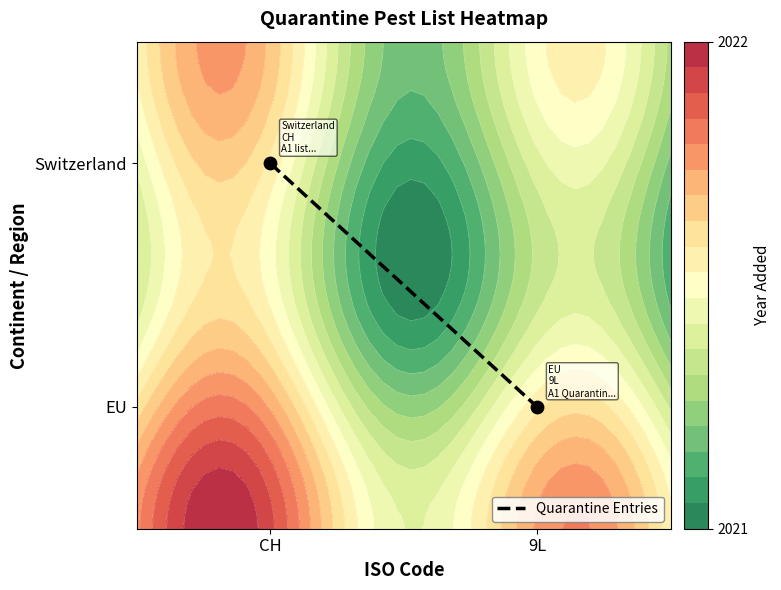

Reading right to left, what are all the values shown in this chart?

0.2	0.8